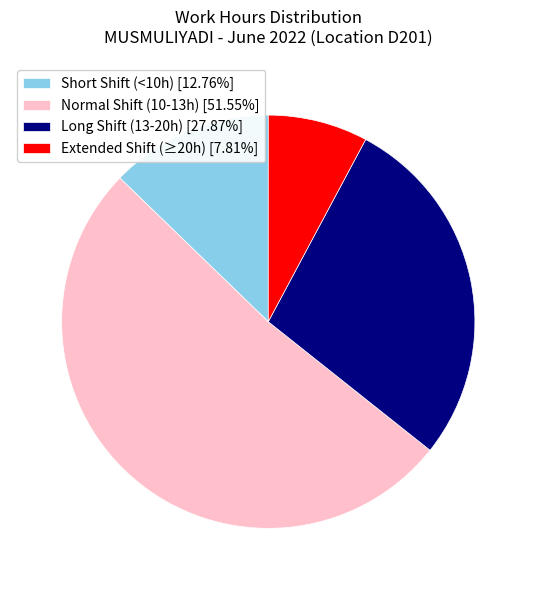

Is there a majority slice in this chart?

Yes